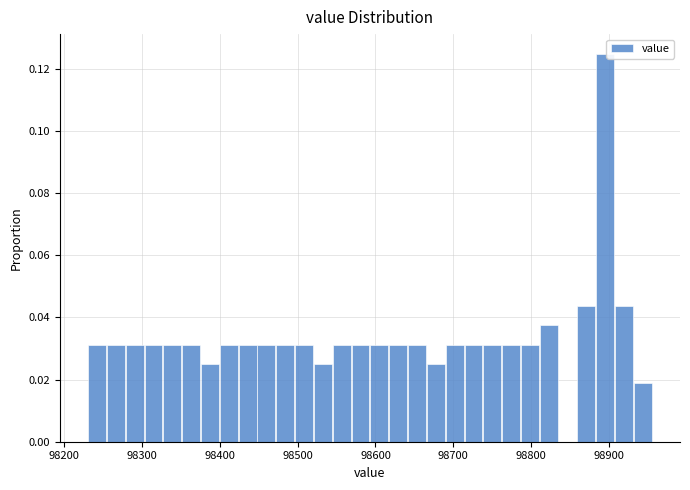

Around what value on the x-axis is the tallest bar? Give the approximate position of its centre, as read against the axis.

98900